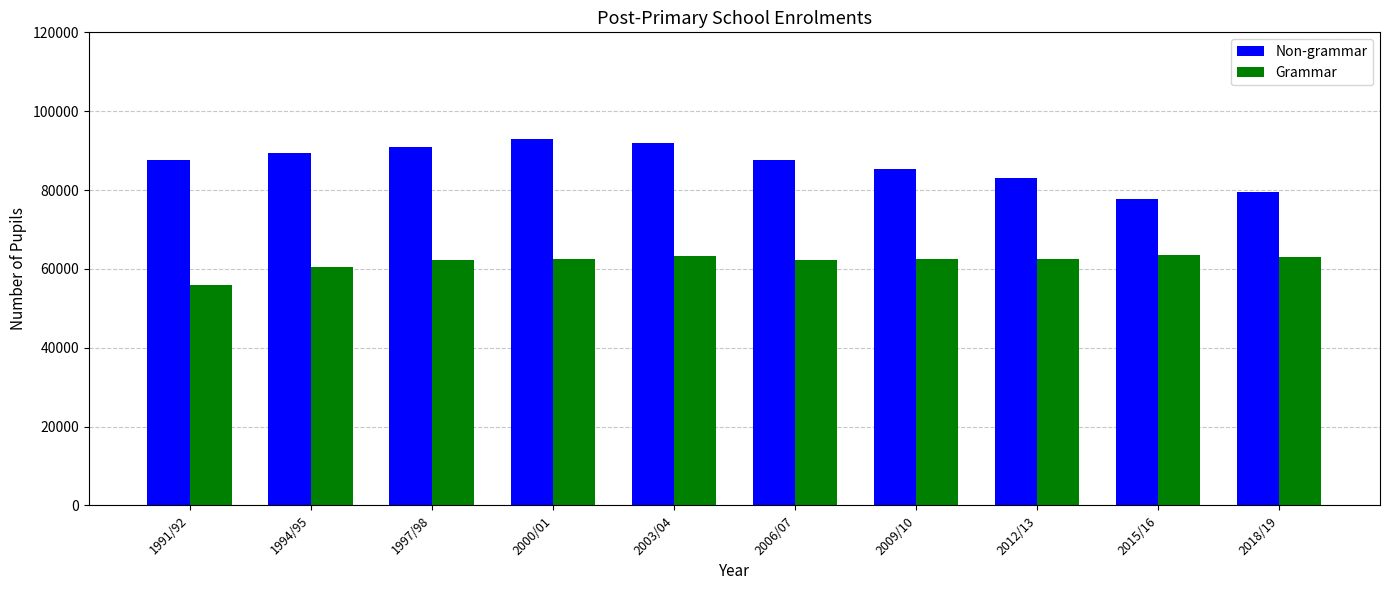

Which label corresponds to the smallest value in the chart?

1991/92